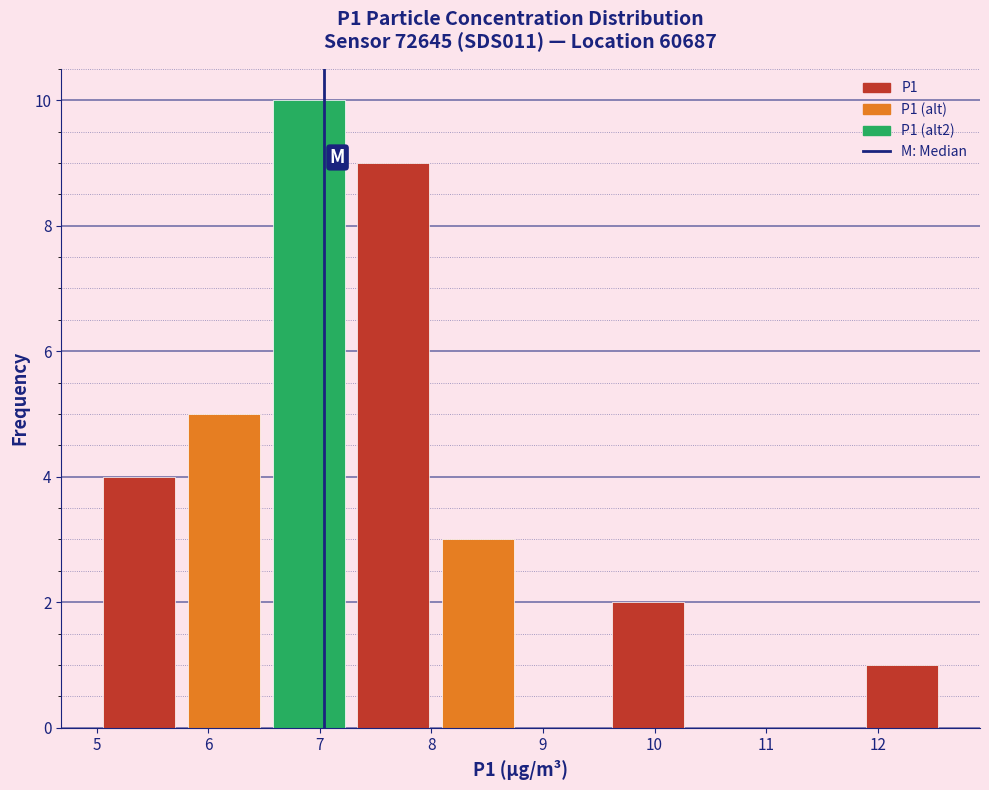

Reading left to right, list every bar in this chart as the range it spans on the x-axis followed by its height. Neither the bar edges nor the heights are printed on the chart, so give them approximately, as read against the axes.

5.00 to 5.76: 4
5.76 to 6.52: 5
6.52 to 7.28: 10
7.28 to 8.04: 9
8.04 to 8.80: 3
8.80 to 9.56: 0
9.56 to 10.32: 2
10.32 to 11.08: 0
11.08 to 11.84: 0
11.84 to 12.60: 1